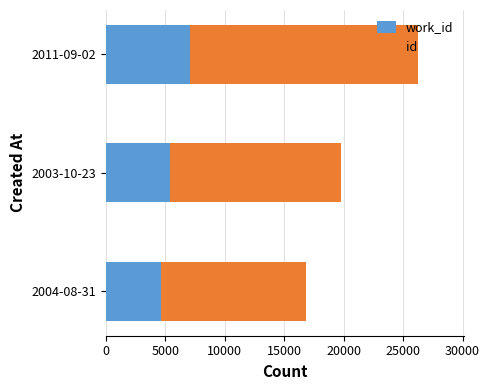

What is the total value across all series at 2011-09-02?

26211